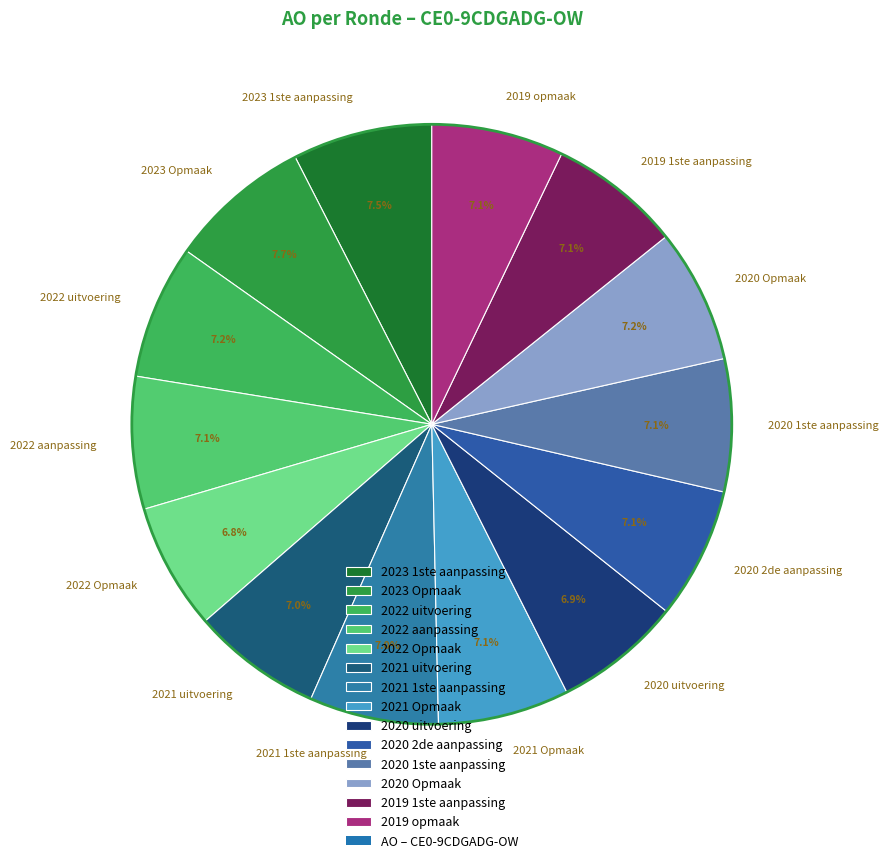

Approximately how many times larger is the value at 2021 uitvoering compared to 2020 2de aanpassing?

1.0